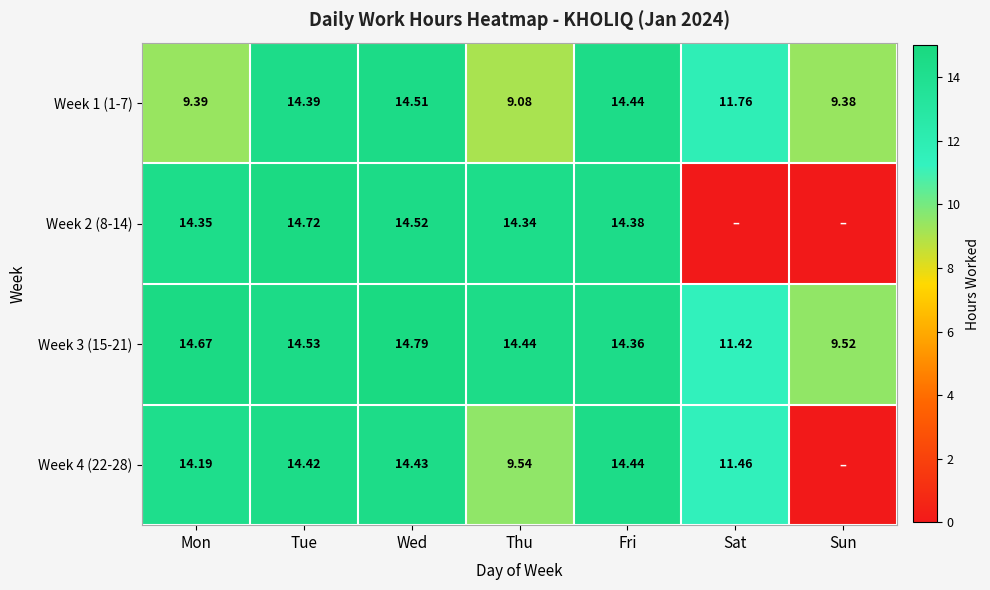

True or false: Week 1 (1-7) has a value of 21.7 at Tue.

False